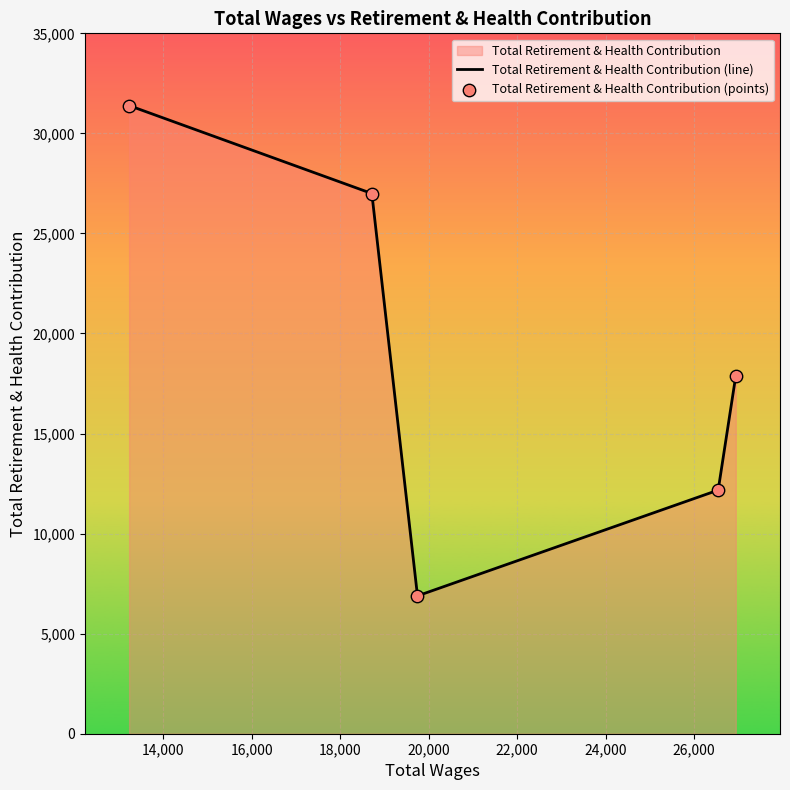

Which series has the widest spread of Y values?

Total Retirement & Health Contribution (line)